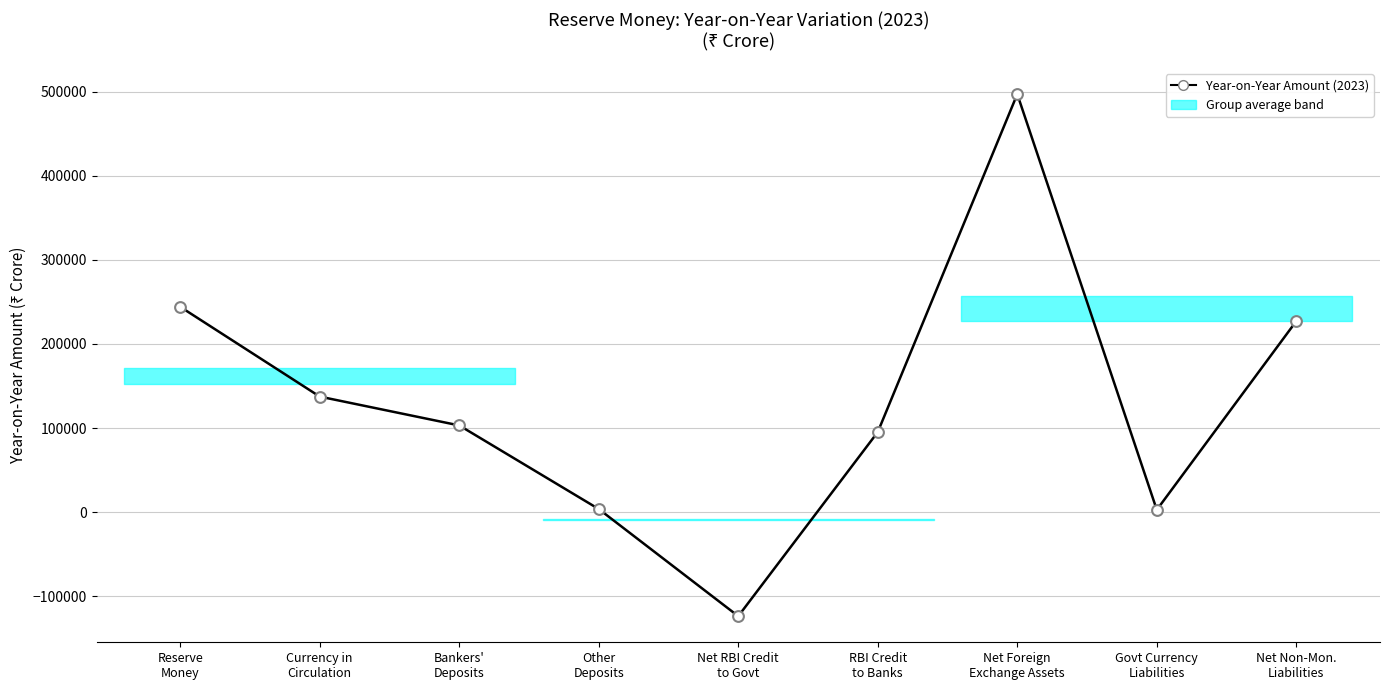

Which has a higher value, Other
Deposits or Reserve
Money?

Reserve
Money